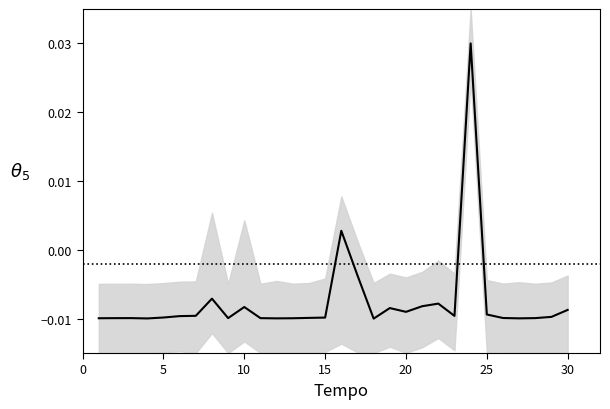

How many lines are shown in the chart?

1